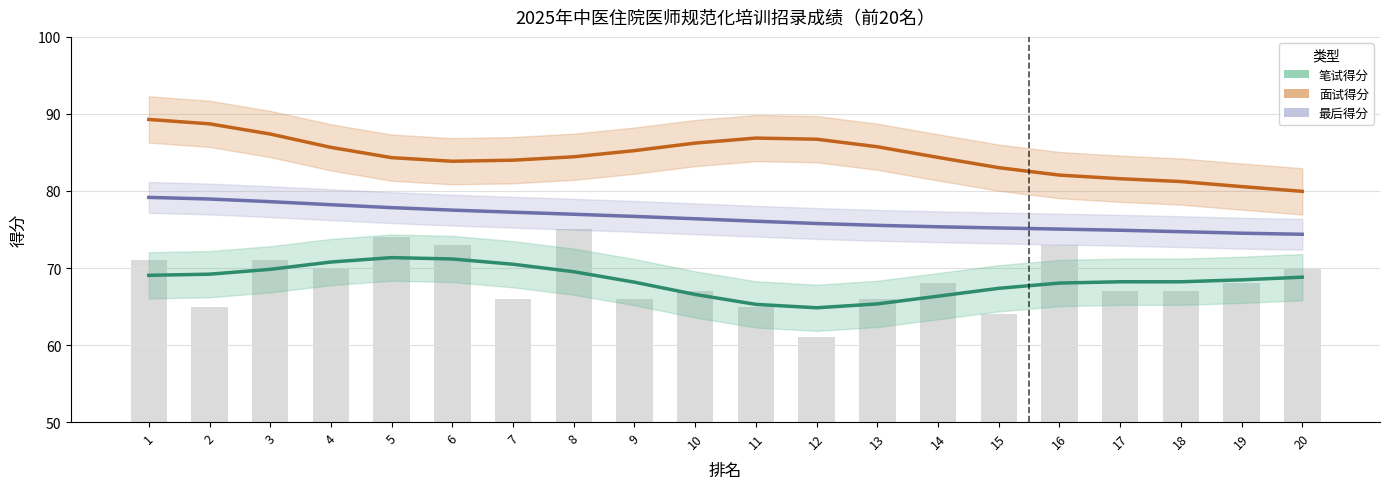

At 9, list the series in order from smallest to largest.

笔试得分, 最后得分, 面试得分